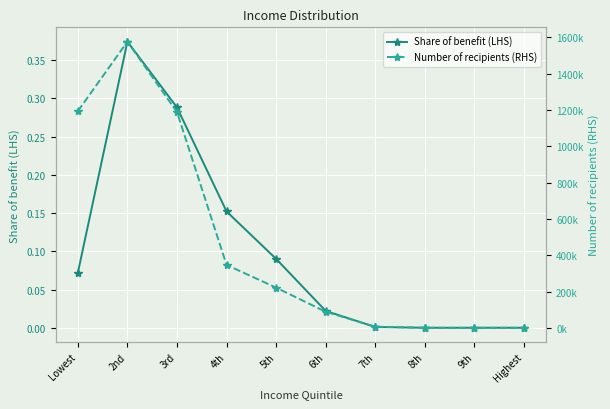

True or false: Share of benefit (LHS) has more than 0 interior local peaks.

True